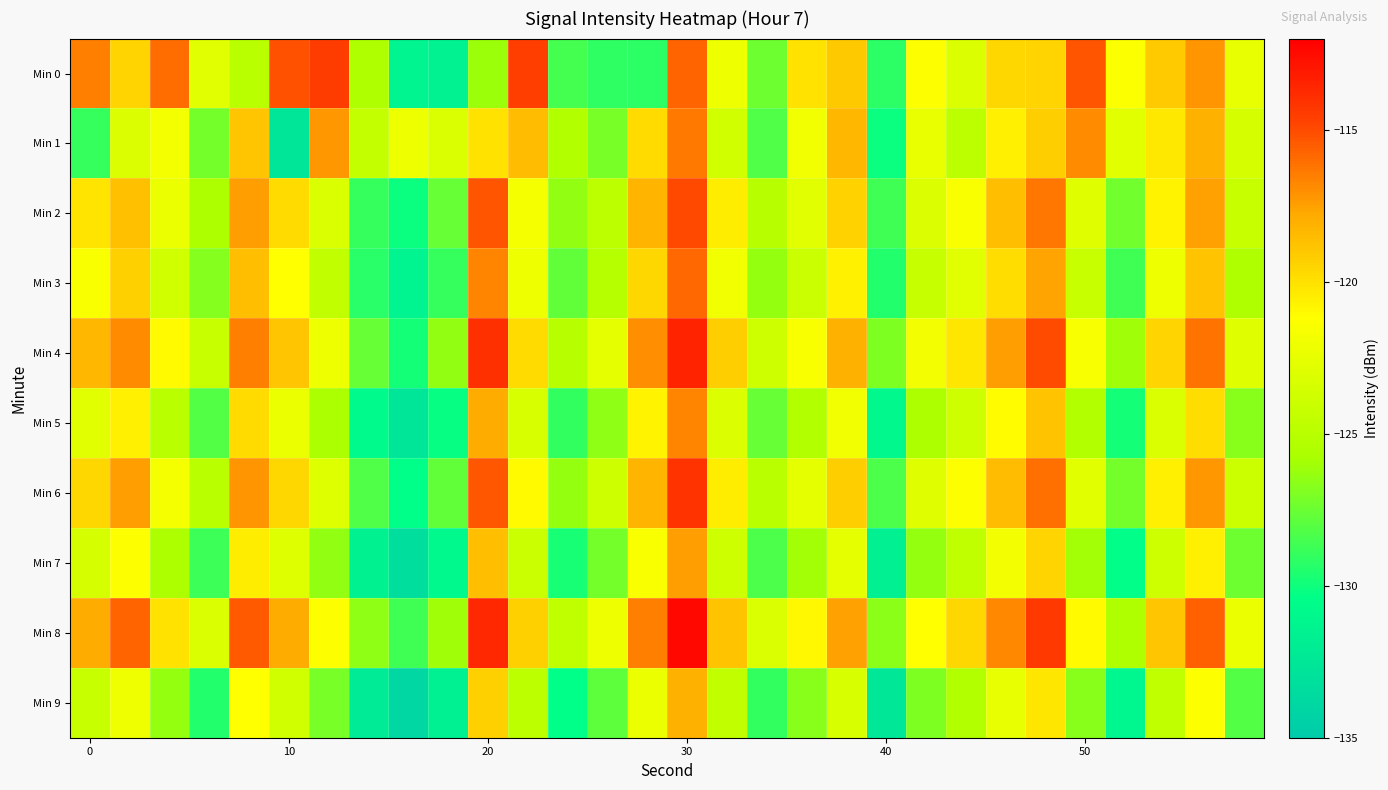

How many data points does each series have?

30